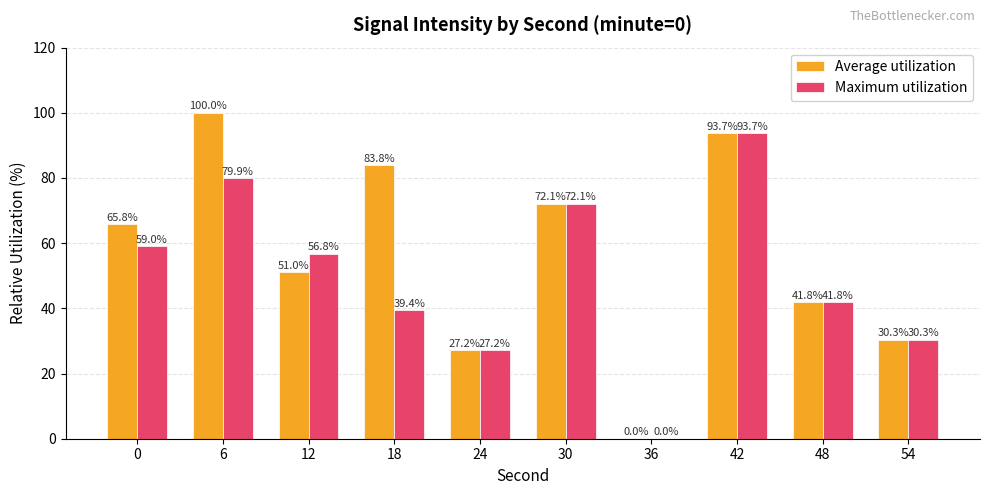

What is the total value across all series at 12?

107.8